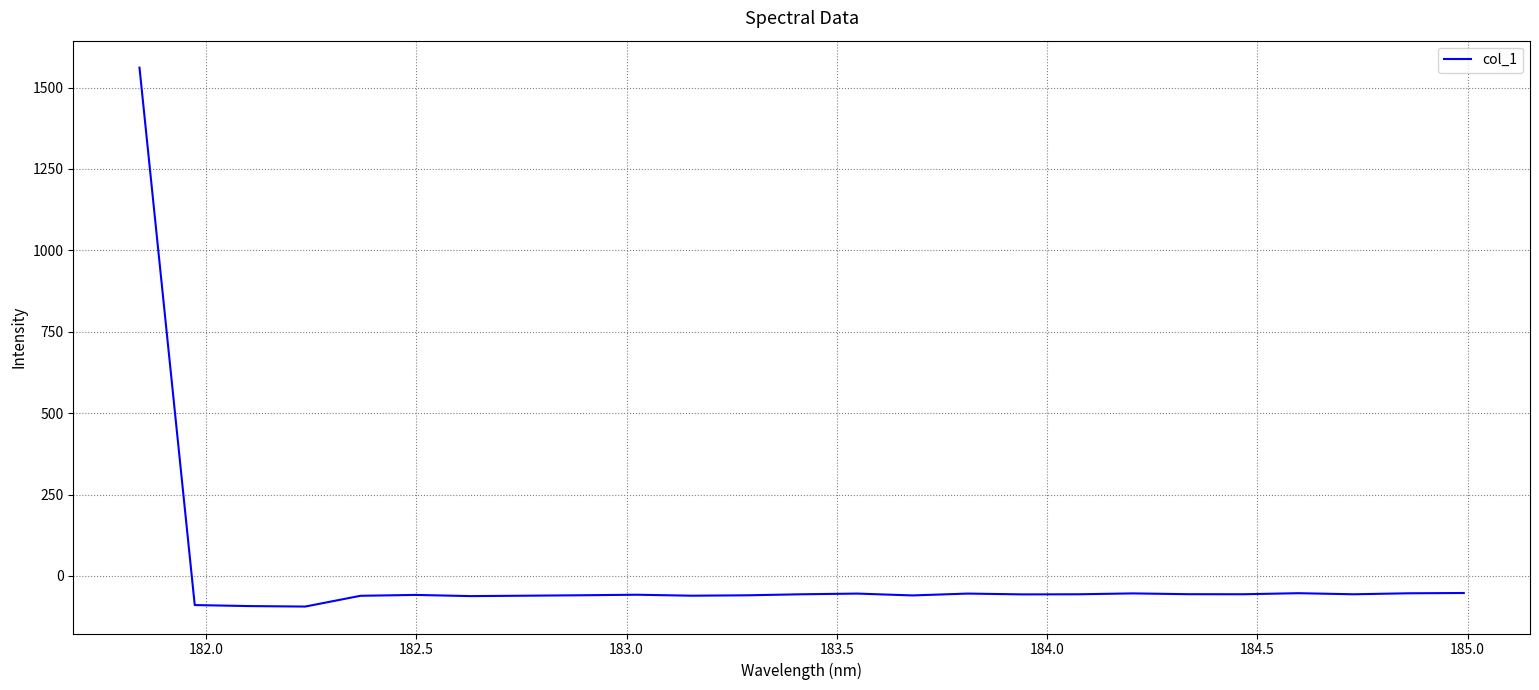

What is the difference between the maximum and minimum values?

1655.1